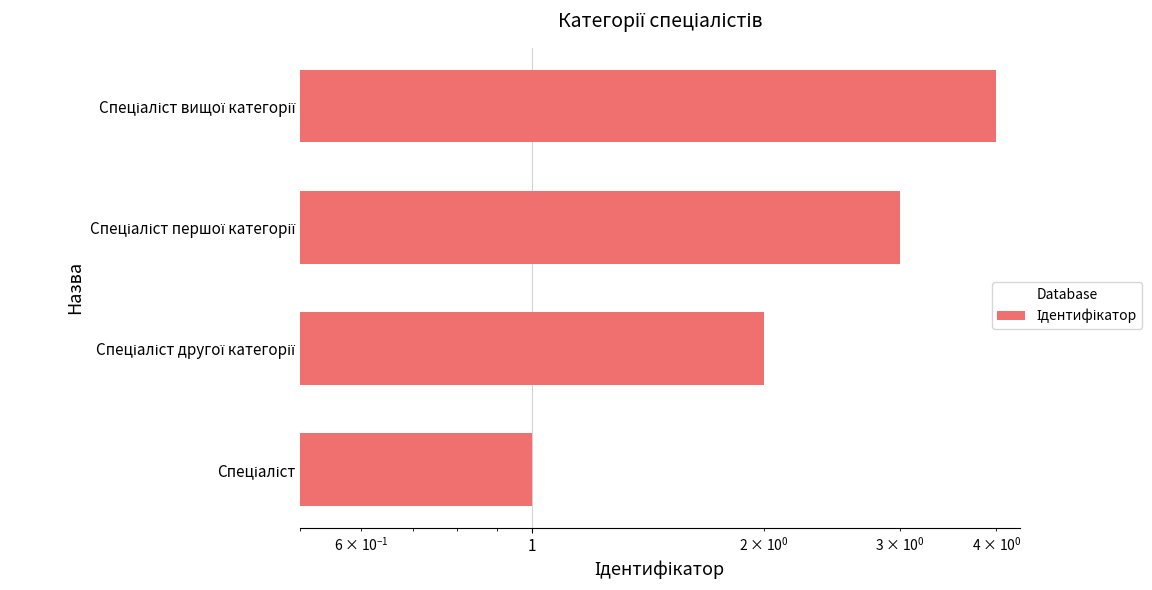

Are the bars grouped side by side (vs. stacked)?

No